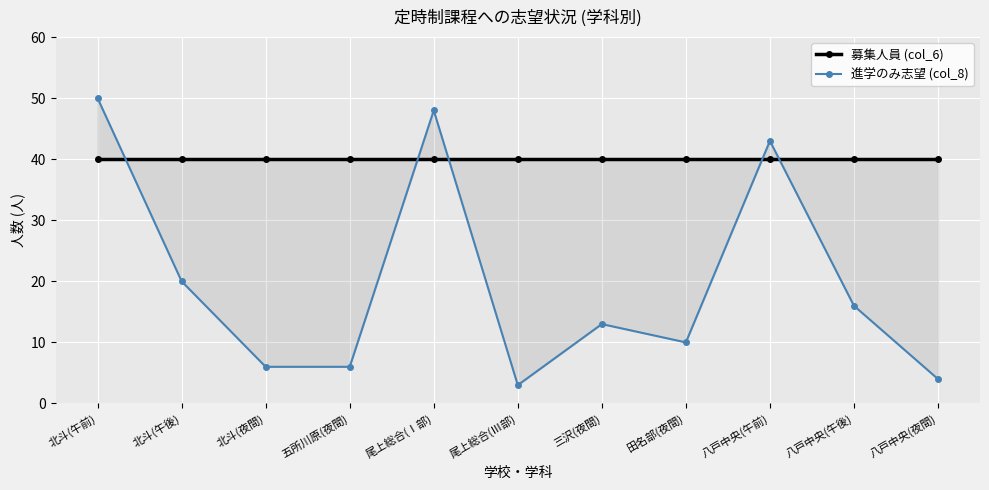

True or false: 進学のみ志望 (col_8) has more than 2 interior local peaks.

True